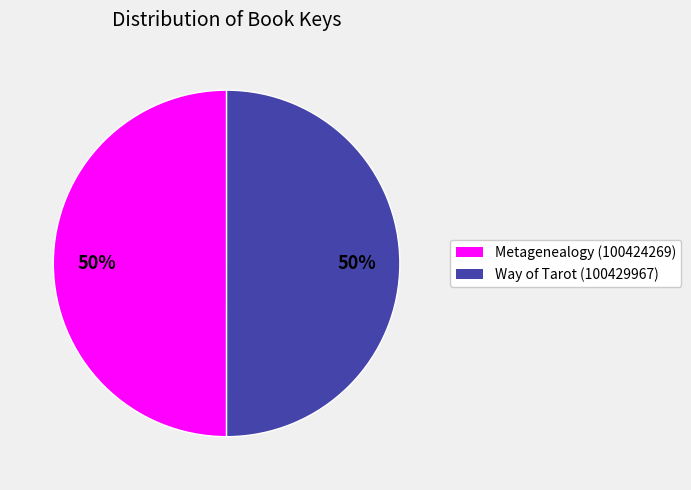

To the nearest percent, what percentage of the pie is Metagenealogy (100424269)?

50%